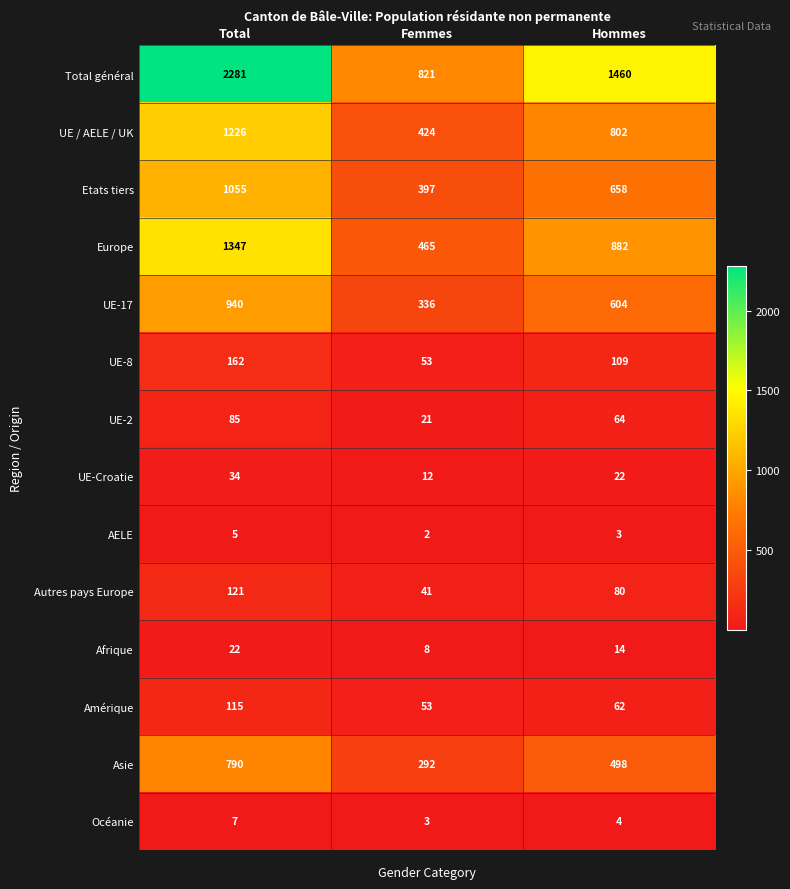

What is the total value across all series at Total?

8190